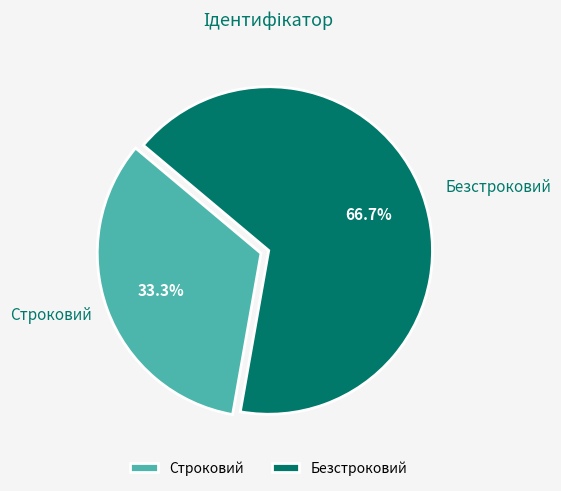

Which slice represents more than half of the pie?

Безстроковий